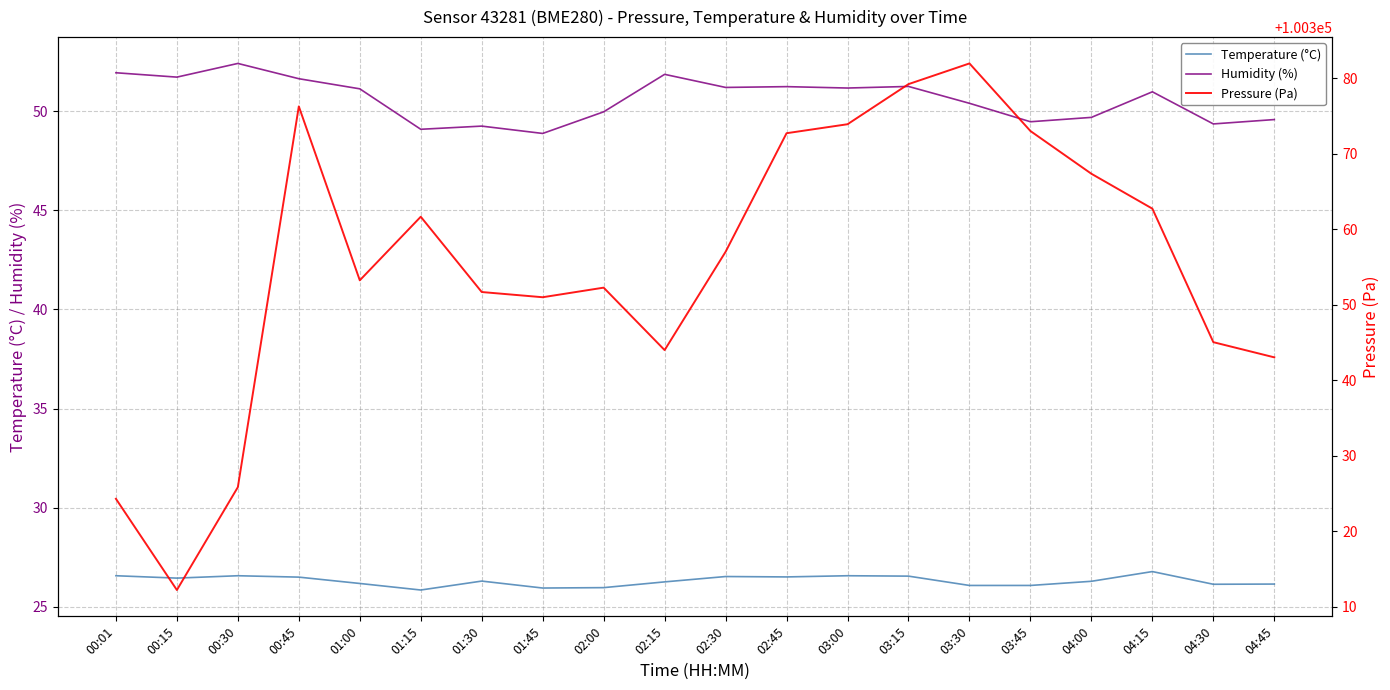

Is the value of Pressure (Pa) at 02:45 greater than the value of Humidity (%) at 03:30?

Yes